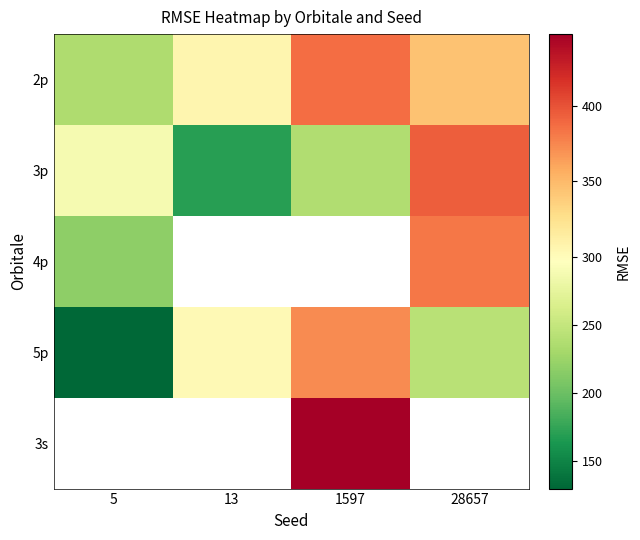

Which series has the largest total across all categories?

2p